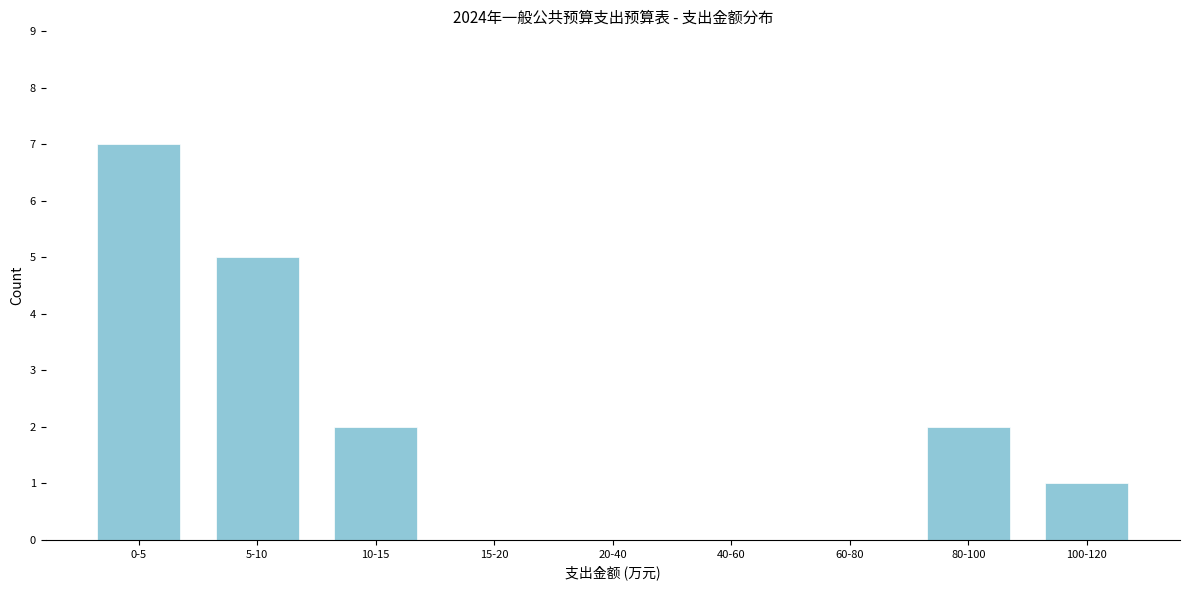

True or false: the data shows 3 at 10-15.

False